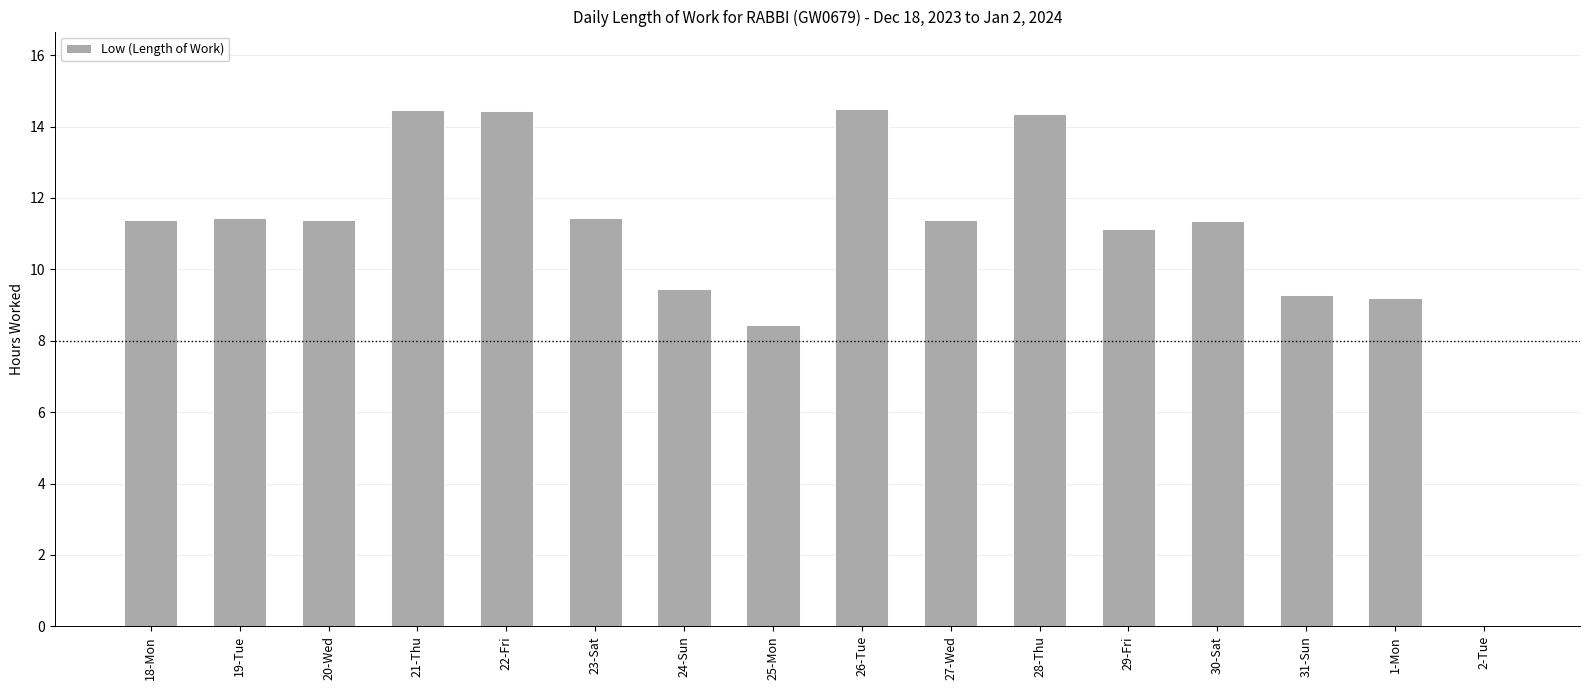

Is it true that the value at 23-Sat is 11.4?

True